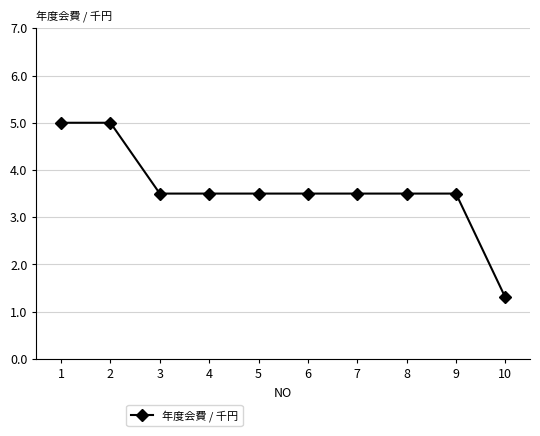

What is the ratio of the value at 6 to the value at 4?

1.0